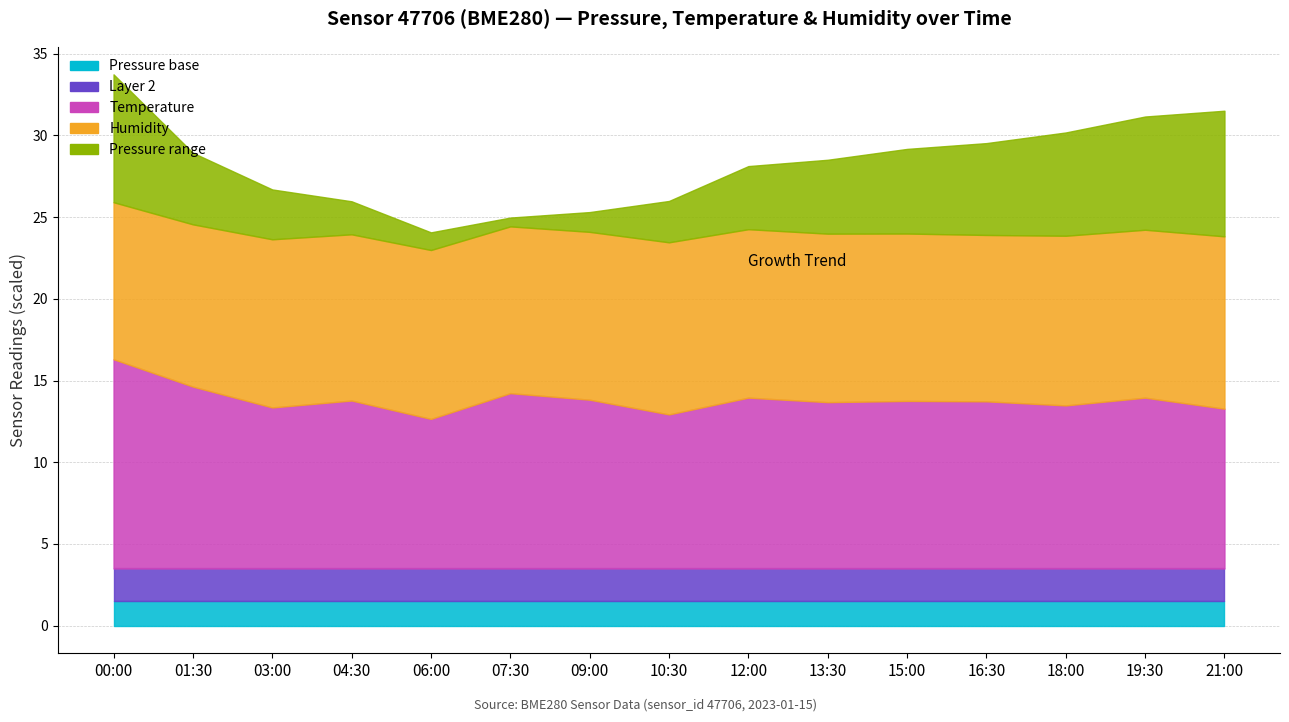

Reading left to right, transcribe all the data shown in this chart.

pressure: 00:00=99428.2	01:30=99393.8	03:00=99380.5	04:30=99370.2	06:00=99360.8	07:30=99355.4	09:00=99362.1	10:30=99375.3	12:00=99388.6	13:30=99395.2	15:00=99401.8	16:30=99406.2	18:00=99413.2	19:30=99419.3	21:00=99426.8
temperature: 00:00=5.1	01:30=4.5	03:00=3.9	04:30=4.1	06:00=3.7	07:30=4.3	09:00=4.1	10:30=3.8	12:00=4.2	13:30=4.1	15:00=4.1	16:30=4.1	18:00=4.0	19:30=4.2	21:00=3.9
humidity: 00:00=48.0	01:30=49.6	03:00=51.4	04:30=50.8	06:00=51.7	07:30=51.0	09:00=51.3	10:30=52.6	12:00=51.5	13:30=51.5	15:00=51.2	16:30=50.9	18:00=51.9	19:30=51.4	21:00=52.7